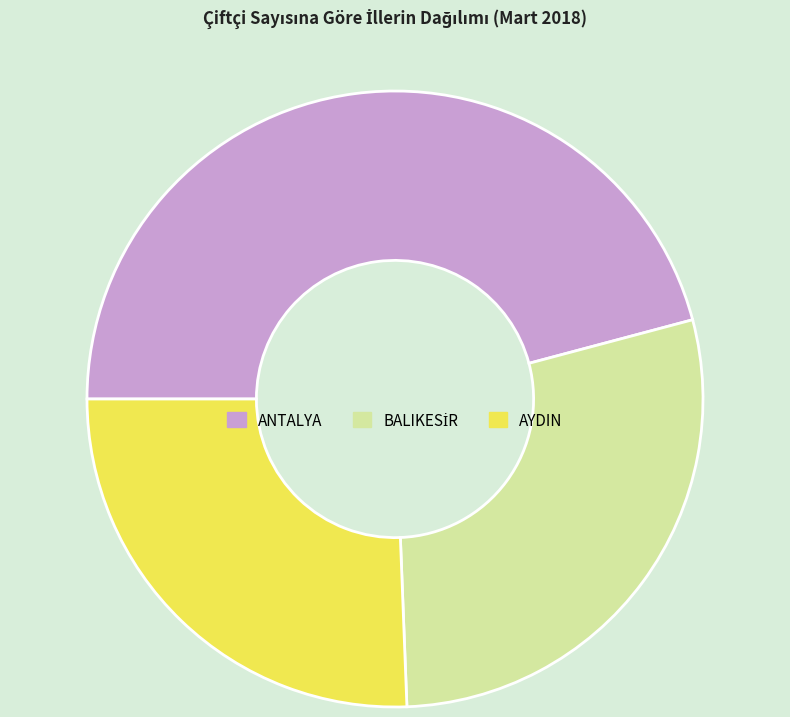

True or false: ANTALYA accounts for 55% of the total.

False